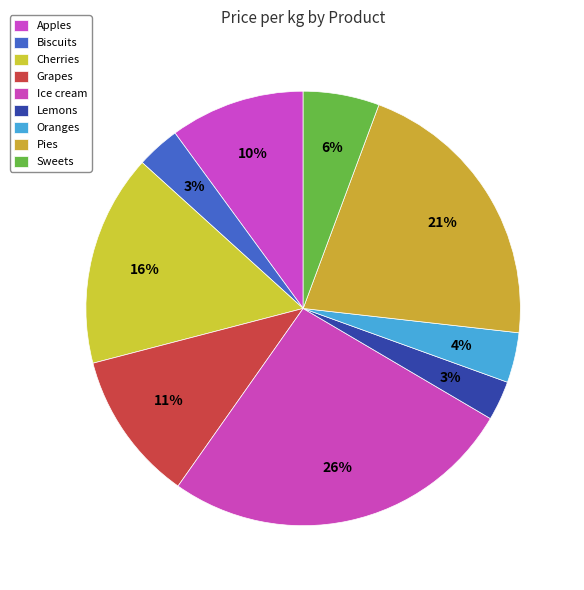

True or false: Pies accounts for 7% of the total.

False